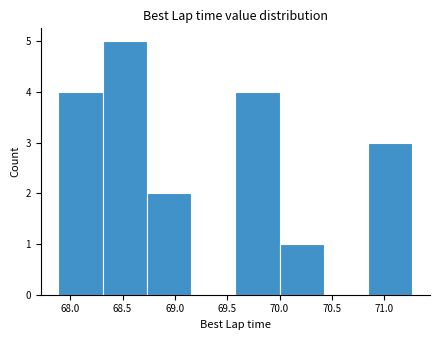

What is the height of the bar covering 70.00 to 70.40 on the x-axis? Neither the bar edges nor the heights are printed on the chart, so give them approximately, as read against the axes.

1